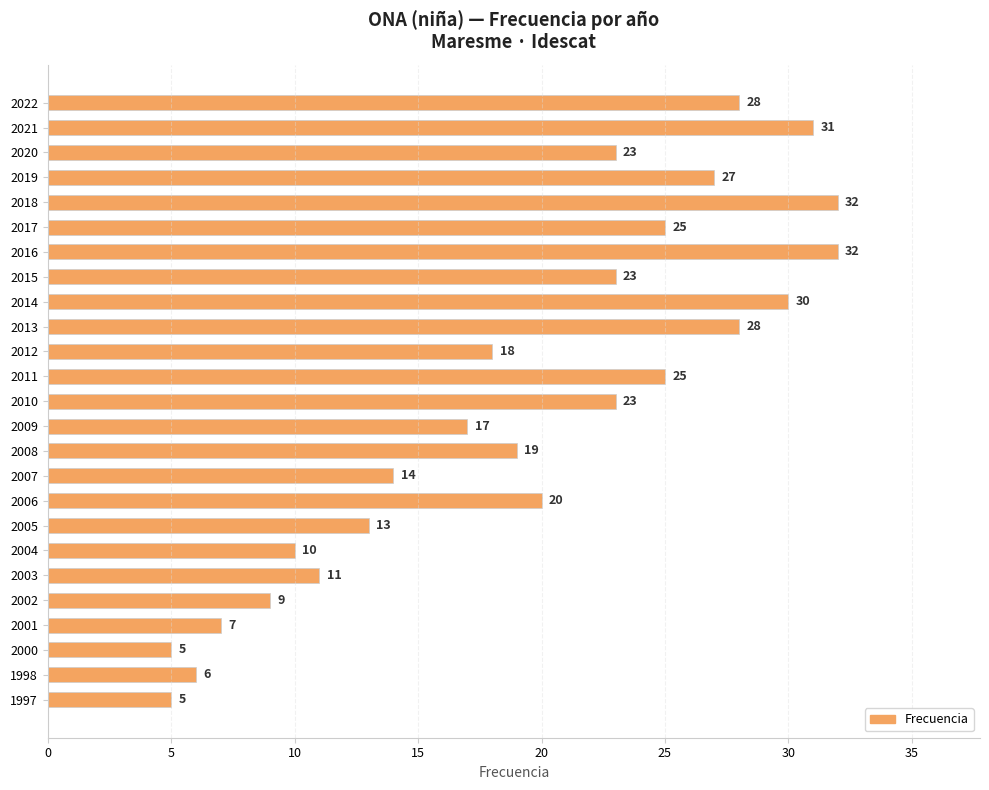

What is the ratio of the value at 2014 to the value at 2004?

3.0